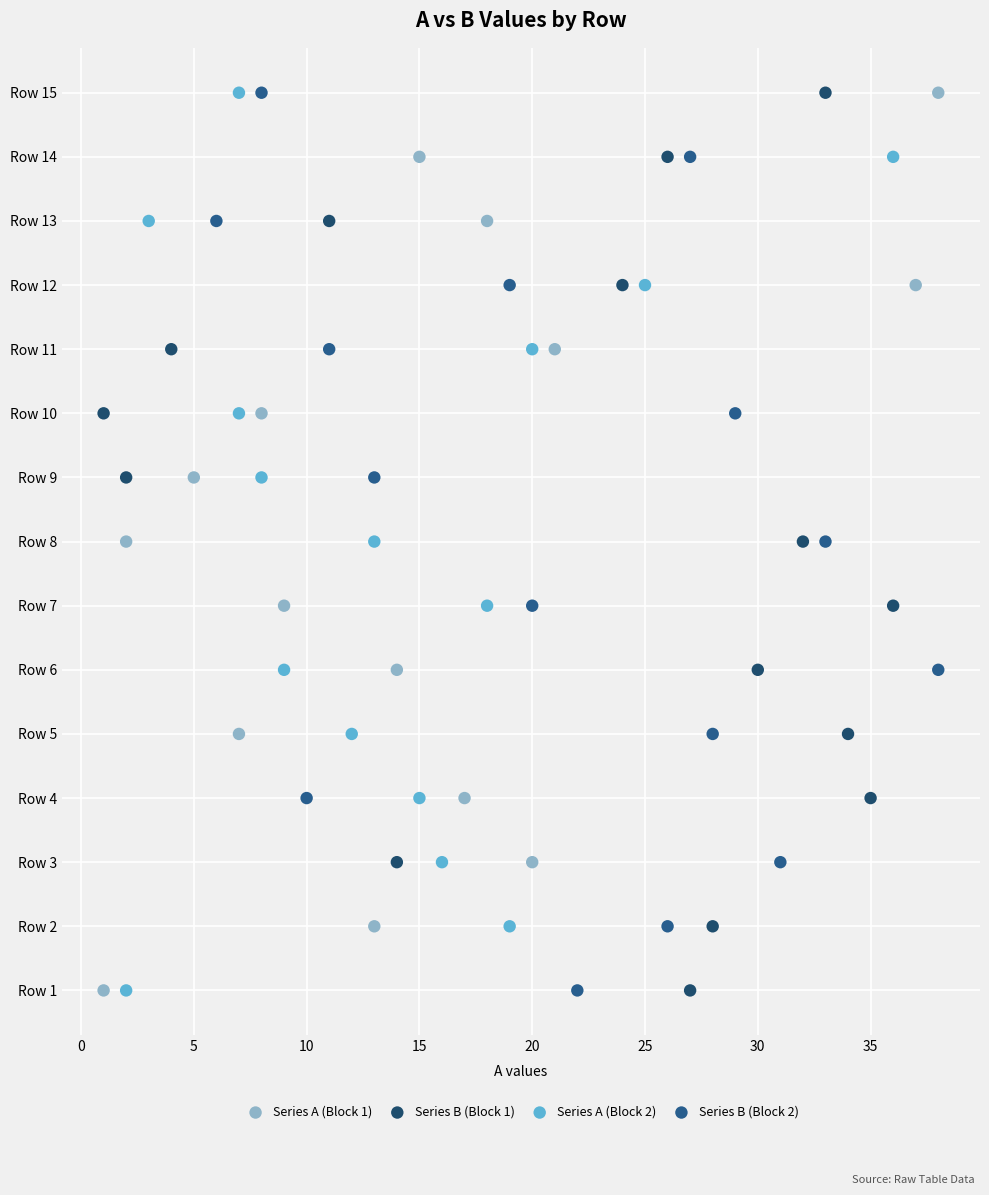

What are all the series names shown in the legend?

Series A (Block 1), Series B (Block 1), Series A (Block 2), Series B (Block 2)